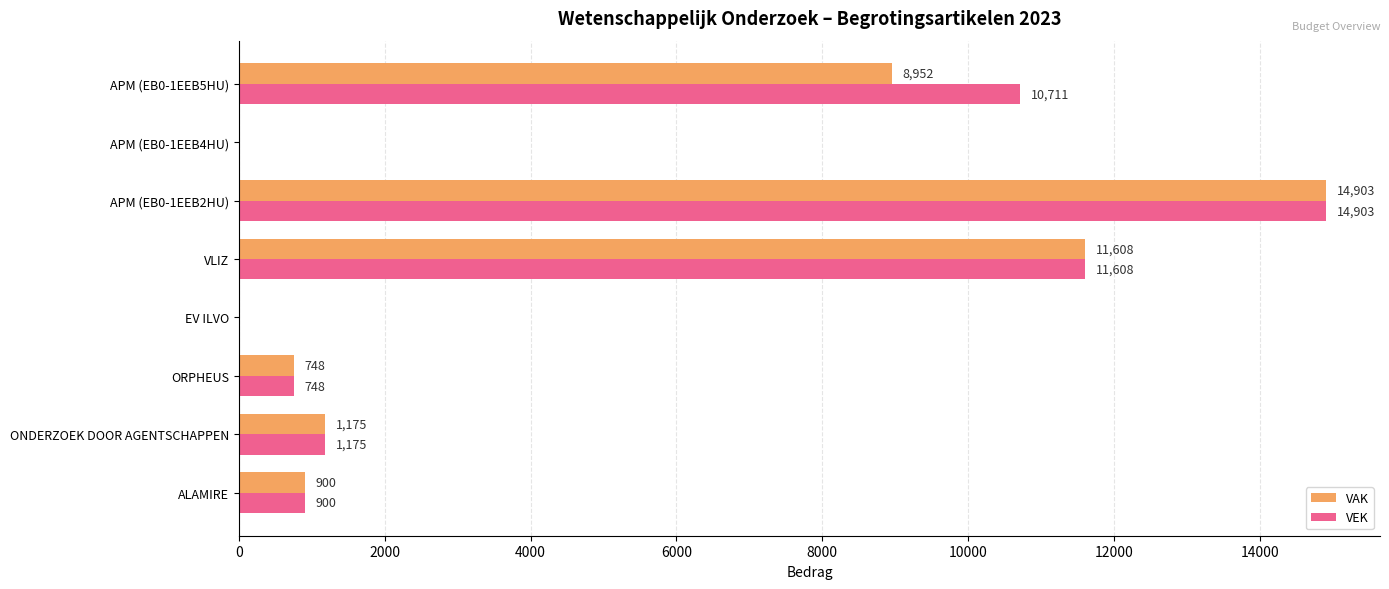

Where is VEK nearest to the value 7451?

APM (EB0-1EEB5HU)